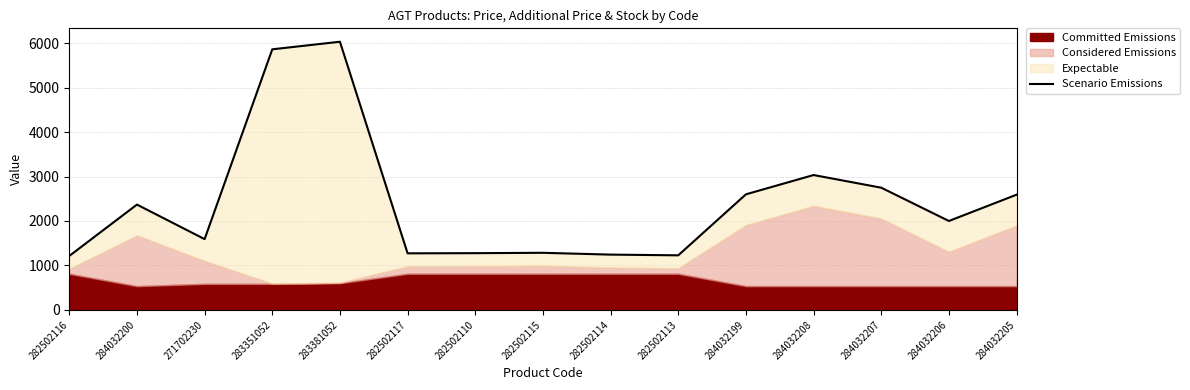

What is the difference between the values at 282502115 and 284032207?

1464.3